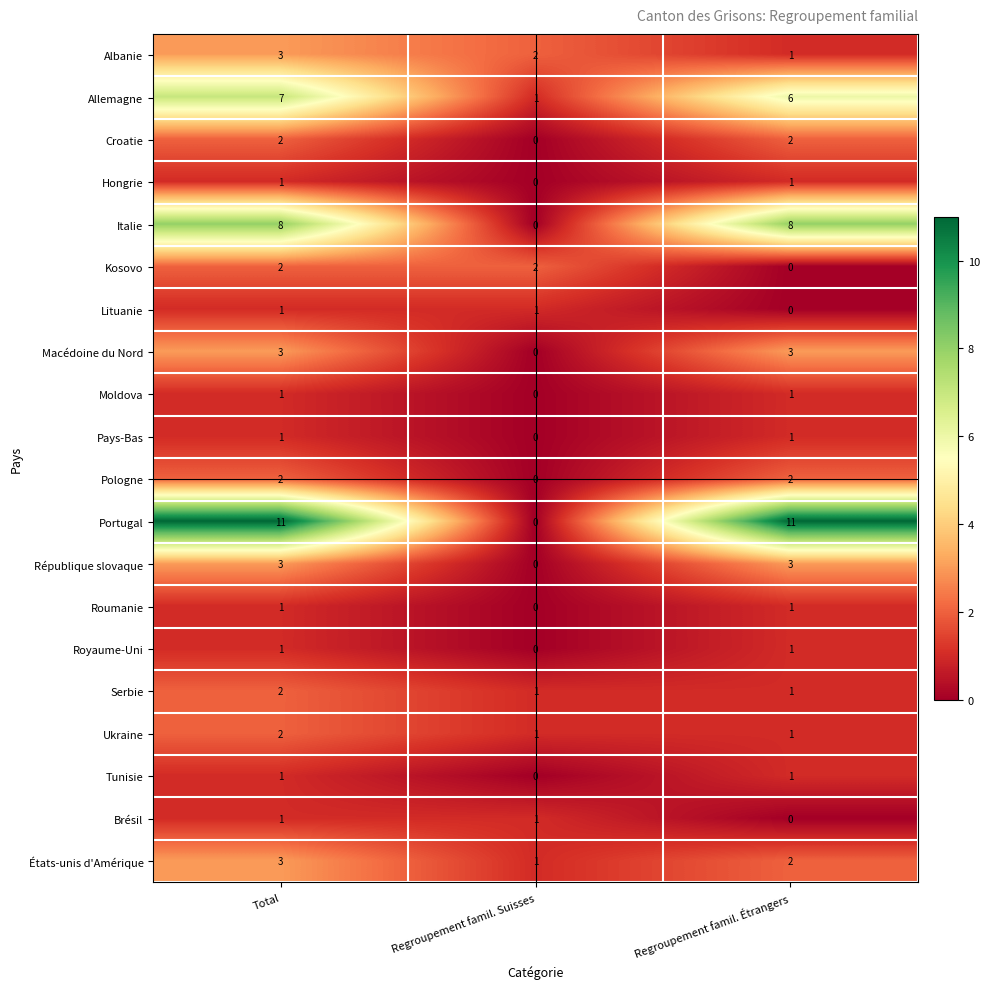

What is the total value across all series at Regroupement famil. Suisses?

10